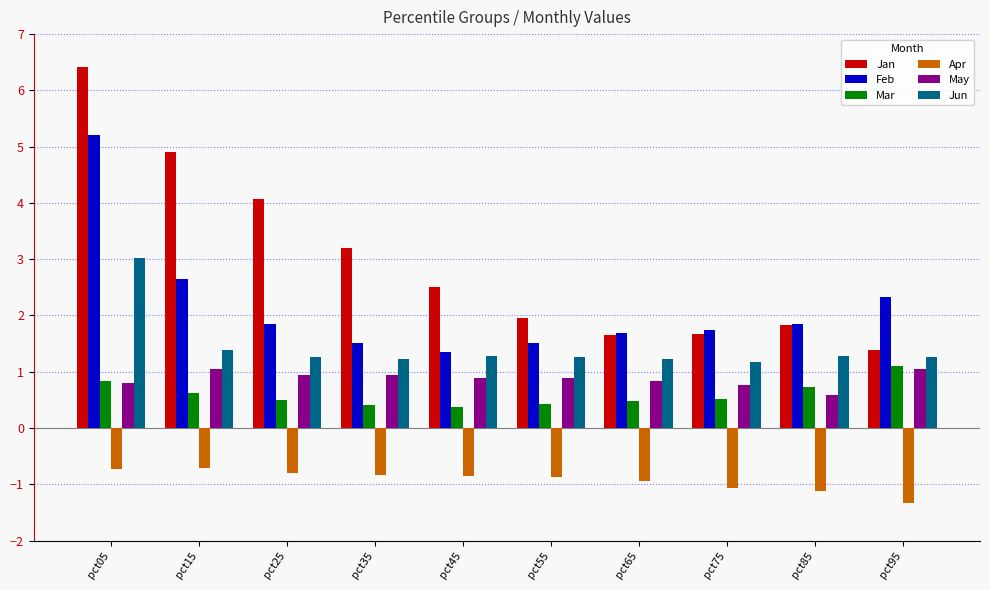

What is the spread (max minus min) of values at pct35?

4.0